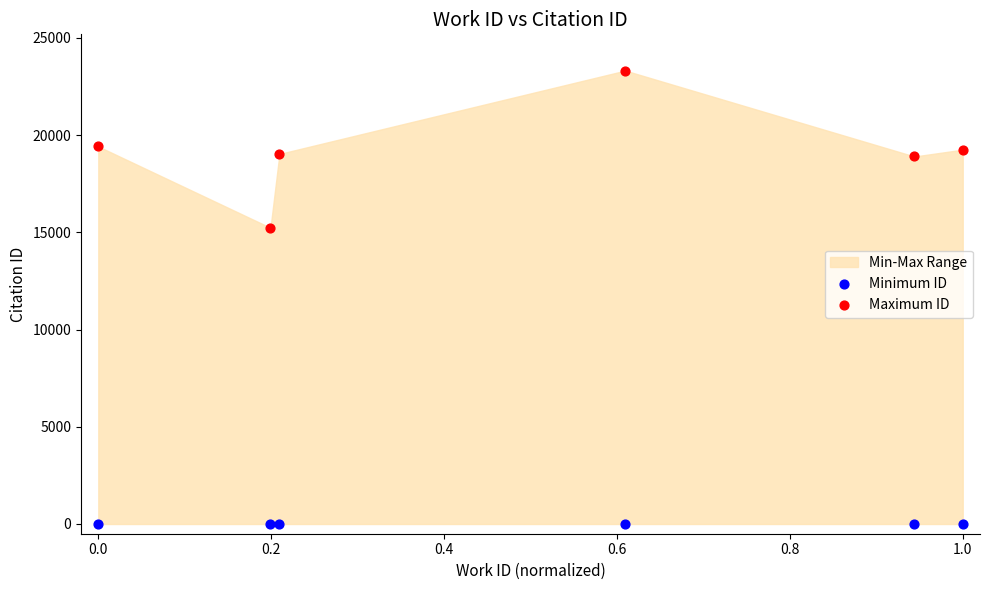

Which series contains the highest Y value?

Maximum ID